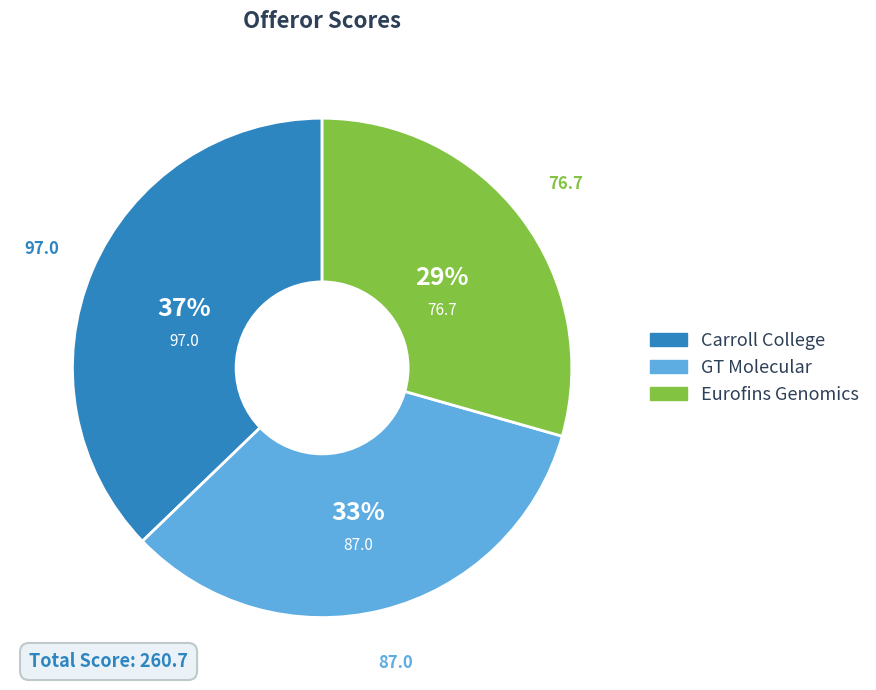

What percentage is the Carroll College slice, to the nearest percent?

37%